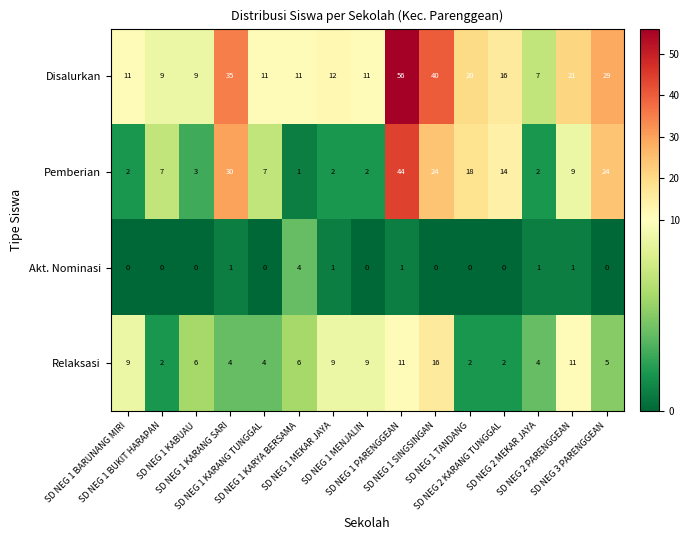

Which series has the widest spread of values?

Disalurkan